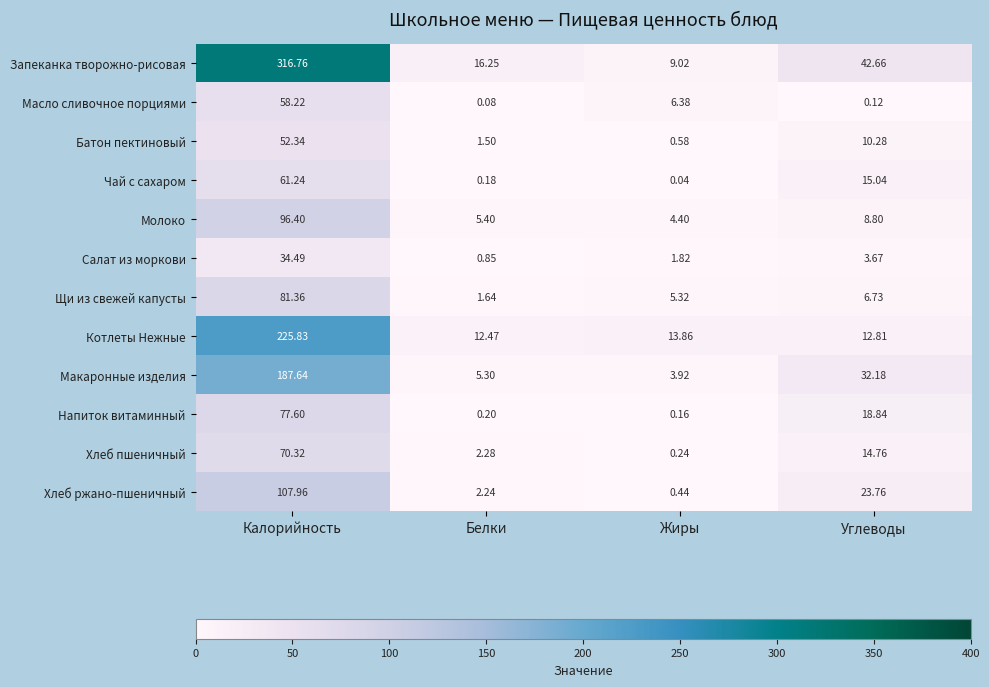

Rank the series at Жиры from lowest to highest value.

Чай с сахаром, Напиток витаминный, Хлеб пшеничный, Хлеб ржано-пшеничный, Батон пектиновый, Салат из моркови, Макаронные изделия, Молоко, Щи из свежей капусты, Масло сливочное порциями, Запеканка творожно-рисовая, Котлеты Нежные